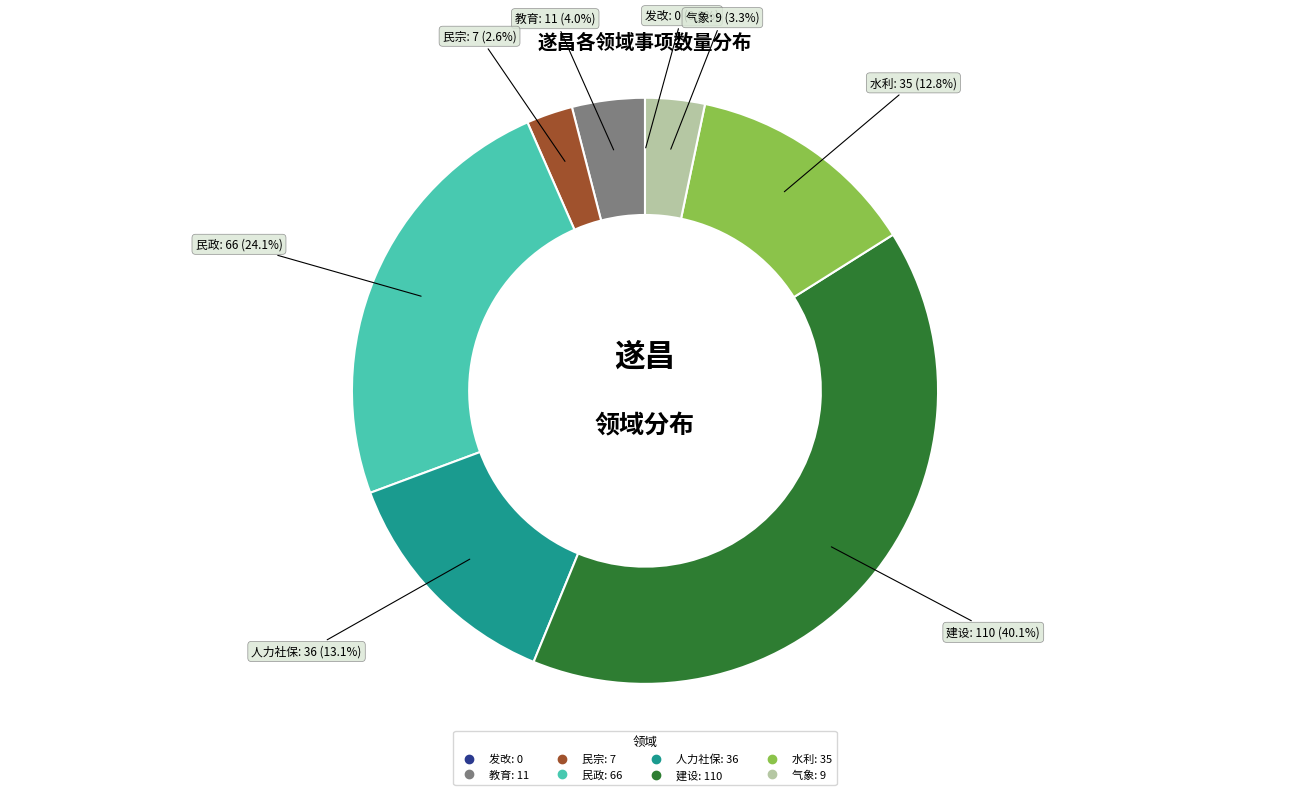

Which slice is the largest?

建设